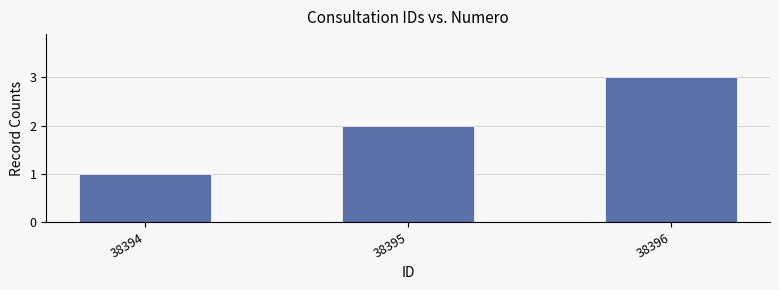

Reading right to left, extract all data points from this chart.

3	2	1